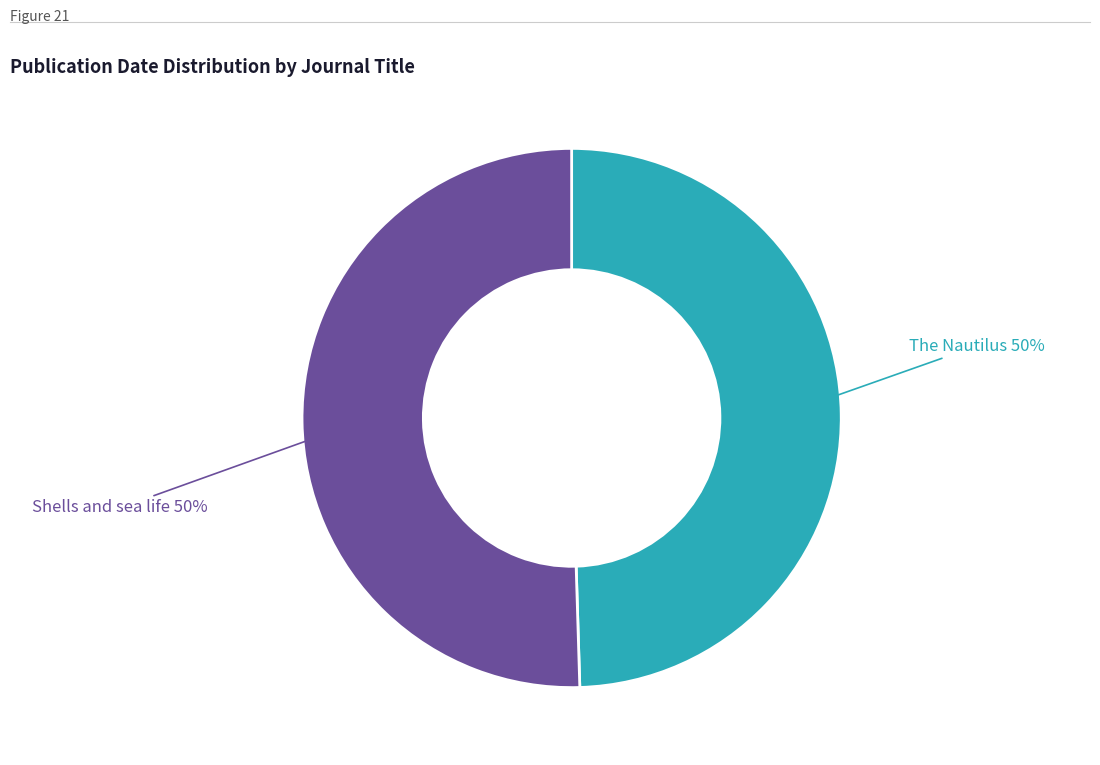

To the nearest percent, what is the combined percentage of Shells and sea life and The Nautilus?

100%